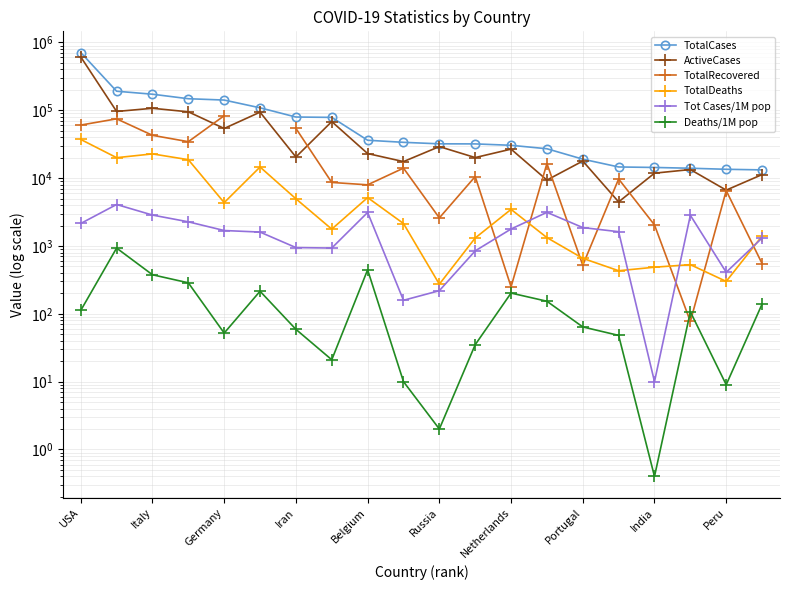

True or false: TotalCases has more than 1 interior local peaks.

False